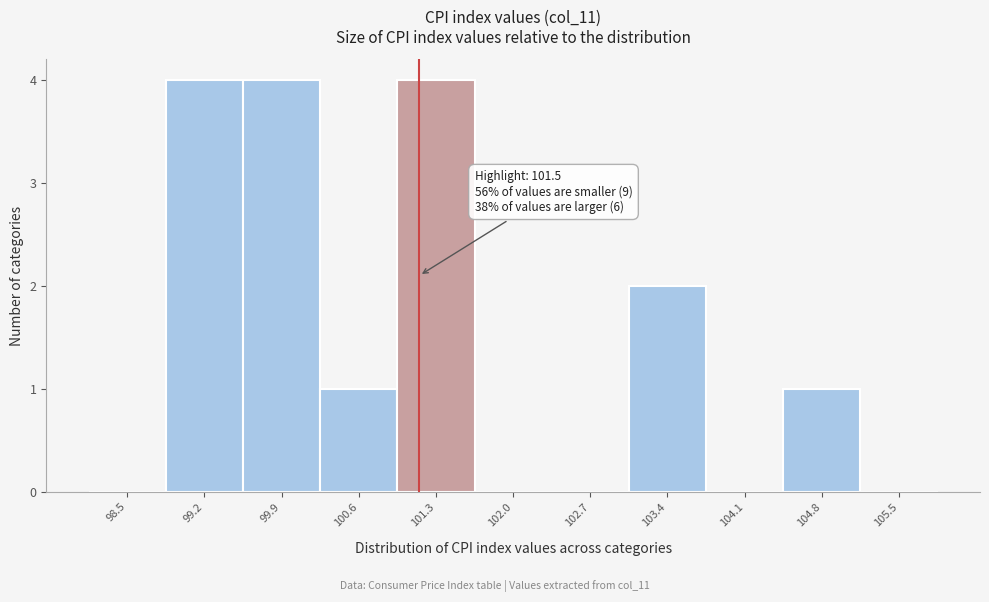

Reading left to right, transcribe all the data shown in this chart.

98.5=0	99.2=4	99.9=4	100.6=1	101.3=4	102.0=0	102.7=0	103.4=2	104.1=0	104.8=1	105.5=0